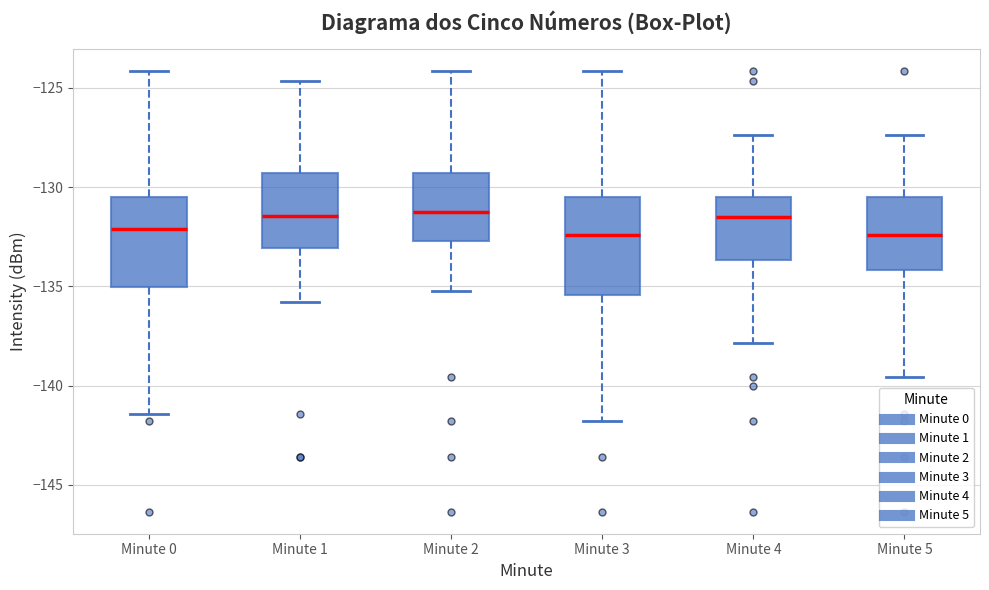

Reading left to right, read every box against the y-axis: the position of its median line, the range the box covers, and the ends of its whiskers. The values are not printed on the chart, so give them approximately, as read against the axis.

Minute 0: median -132.0, box -135.0 to -130.5, whiskers -141.5 to -124.0
Minute 1: median -131.5, box -133.0 to -129.5, whiskers -136.0 to -124.5
Minute 2: median -131.5, box -132.5 to -129.5, whiskers -135.0 to -124.0
Minute 3: median -132.5, box -135.5 to -130.5, whiskers -142.0 to -124.0
Minute 4: median -131.5, box -133.5 to -130.5, whiskers -138.0 to -127.5
Minute 5: median -132.5, box -134.0 to -130.5, whiskers -139.5 to -127.5